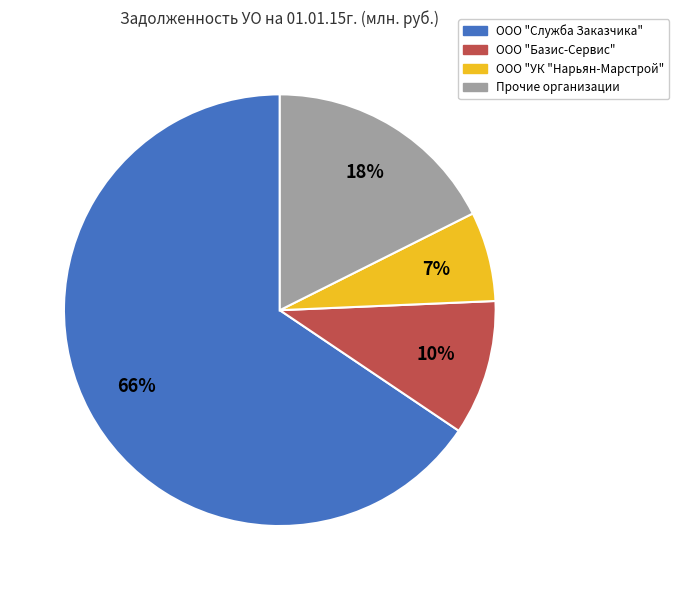

To the nearest percent, what is the combined percentage of Прочие организации and ООО "Базис-Сервис"?

28%